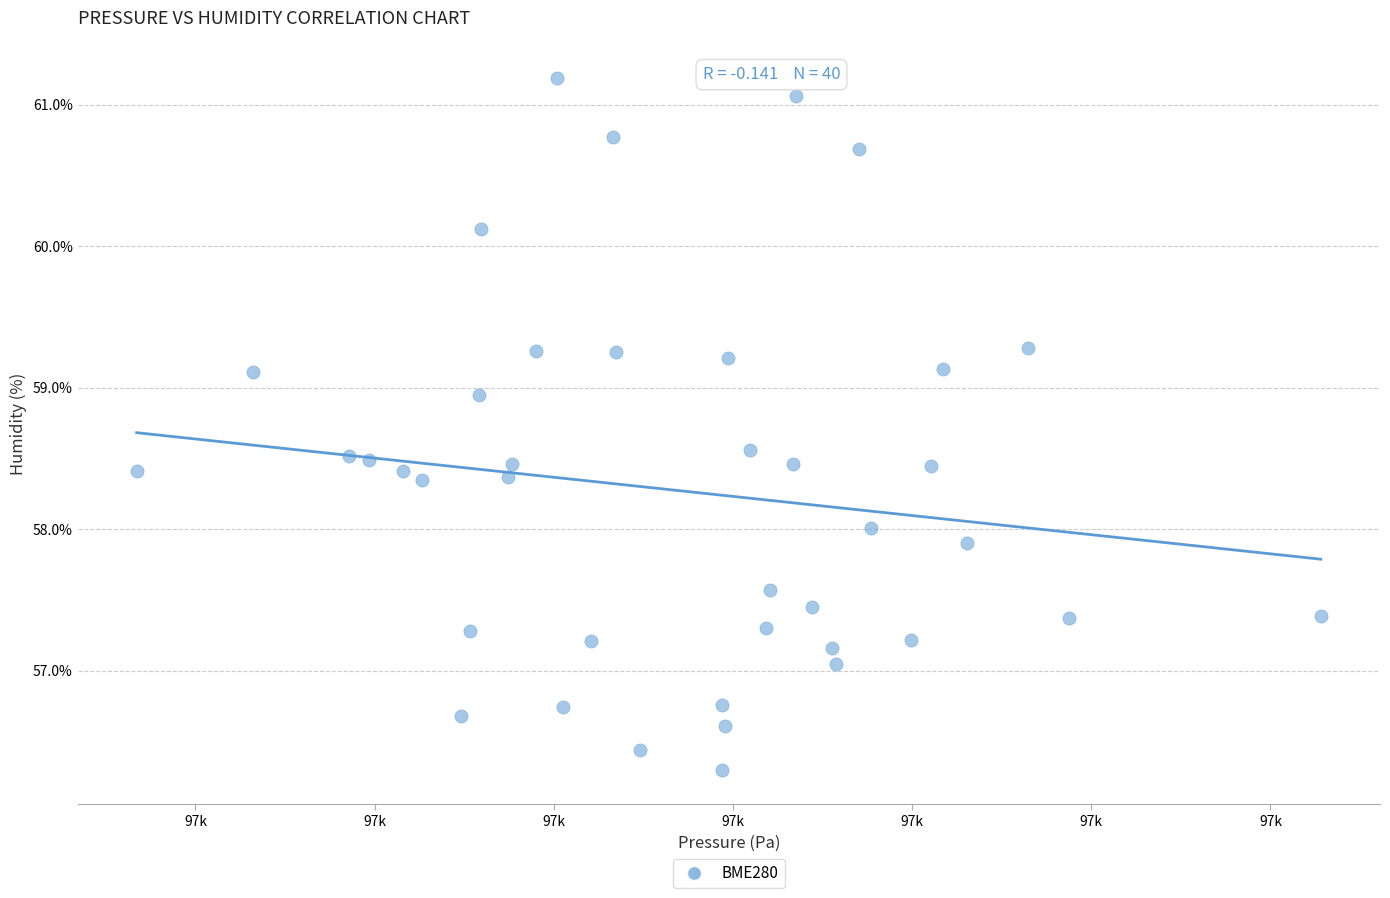

What is the range of Y values (max minus min)?

4.9